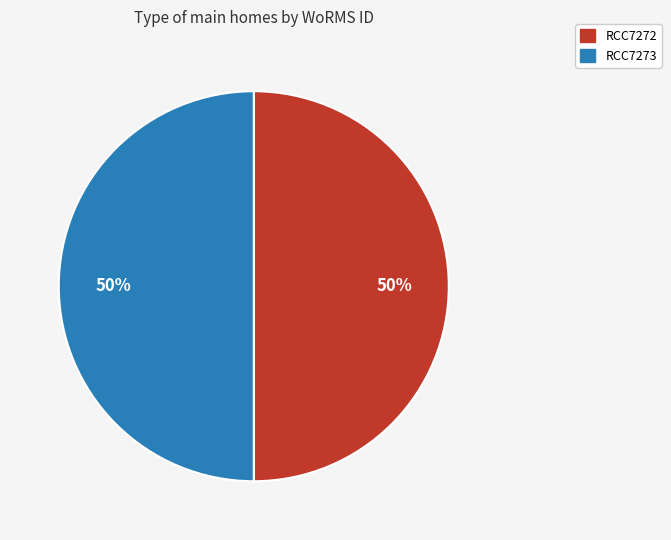

How many slices are in this pie chart?

2